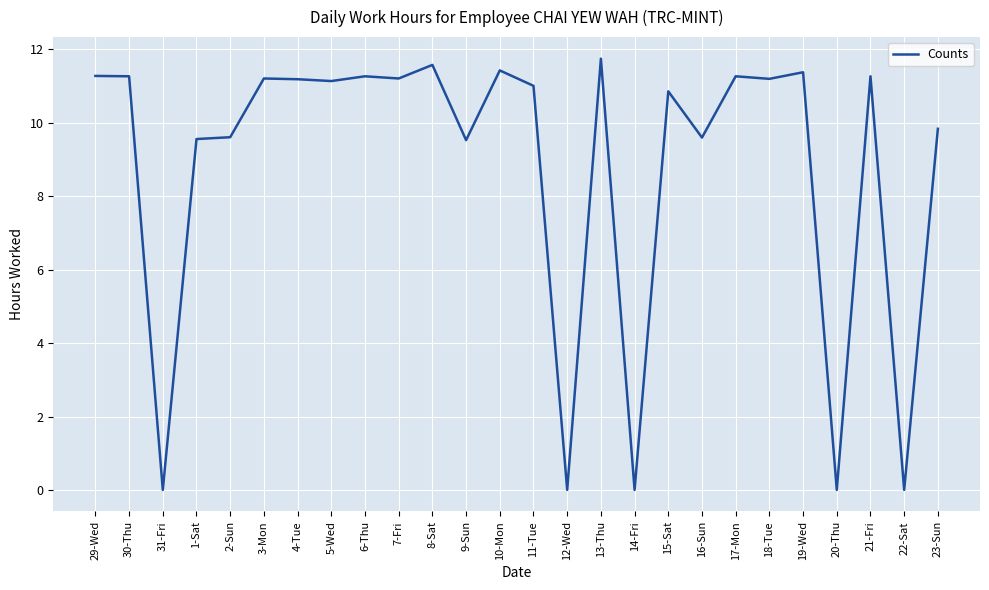

Is it true that the value at 20-Thu is 0.0?

True